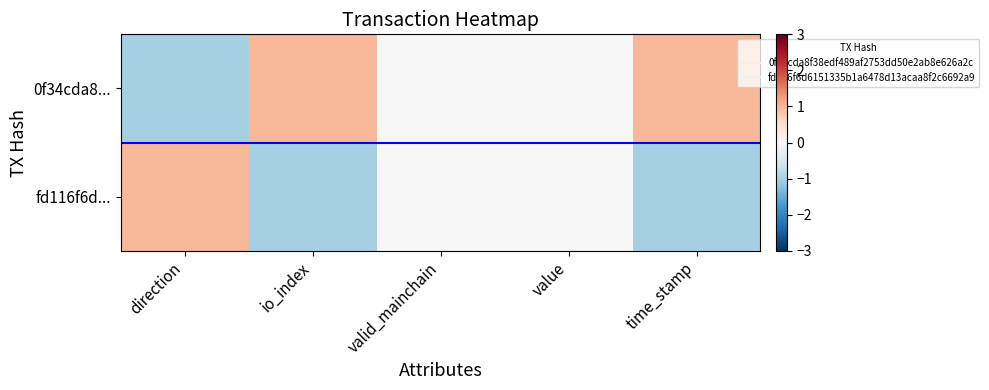

At valid_mainchain, list the series in order from smallest to largest.

0f34cda8..., fd116f6d...